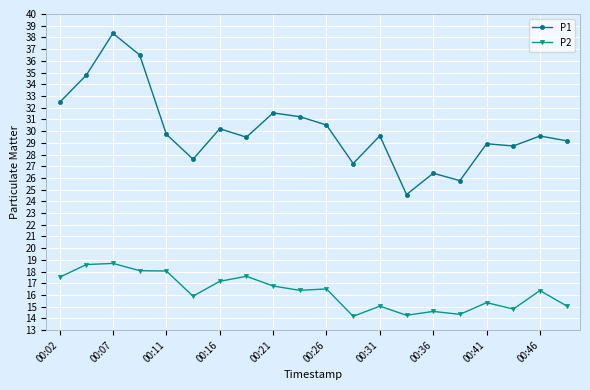

What is the average value of the P1 series?

30.1